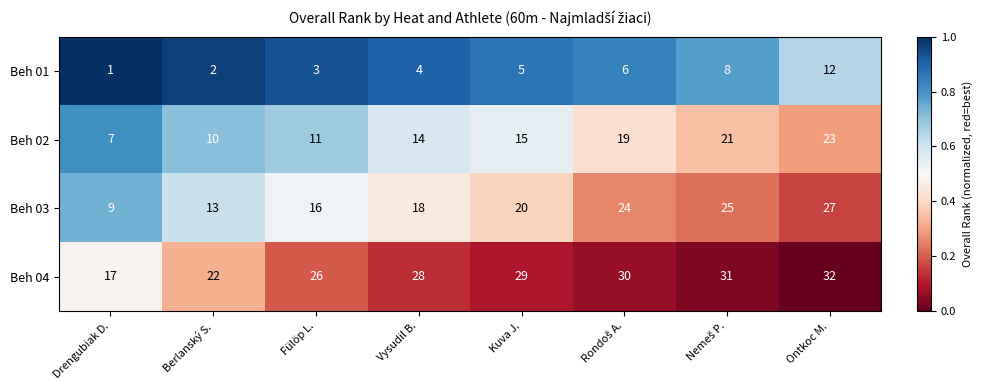

What is the difference between the Beh 03 values at Vysudil B. and Berlanský S.?

5